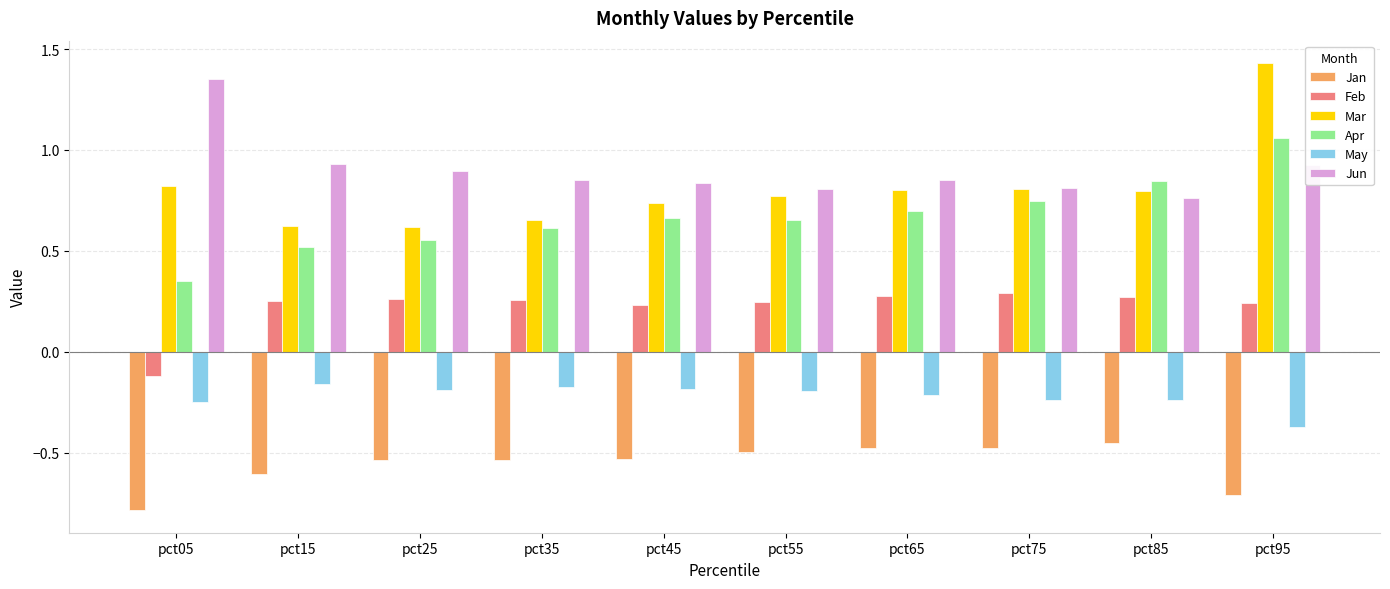

At pct05, list the series in order from largest to smallest.

Jun, Mar, Apr, Feb, May, Jan